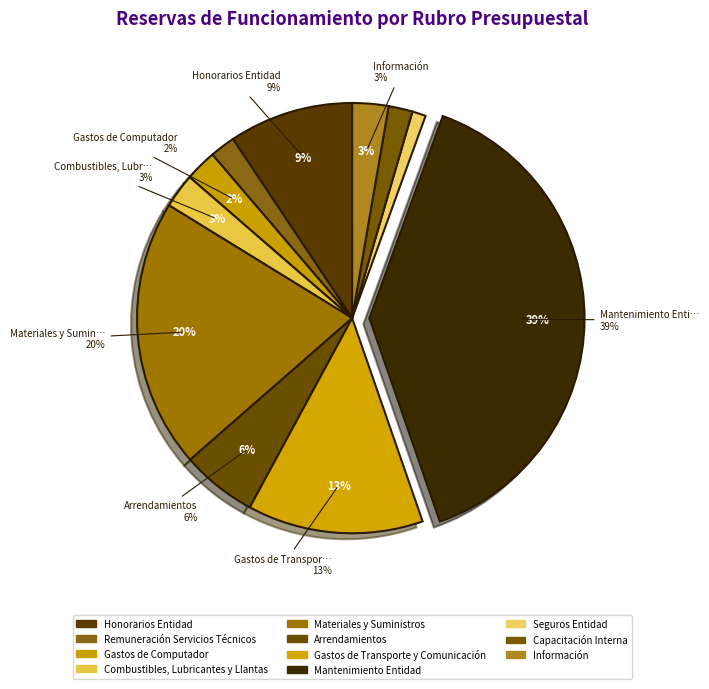

Is there any slice that represents more than half of the pie?

No